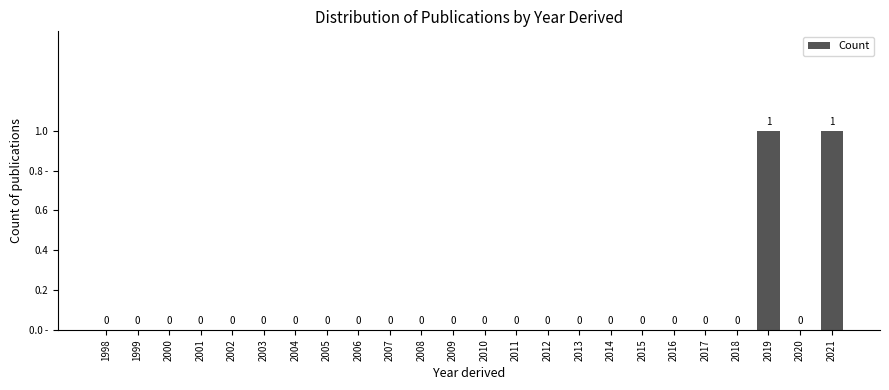

Between 2019 and 2017, which is larger?

2019